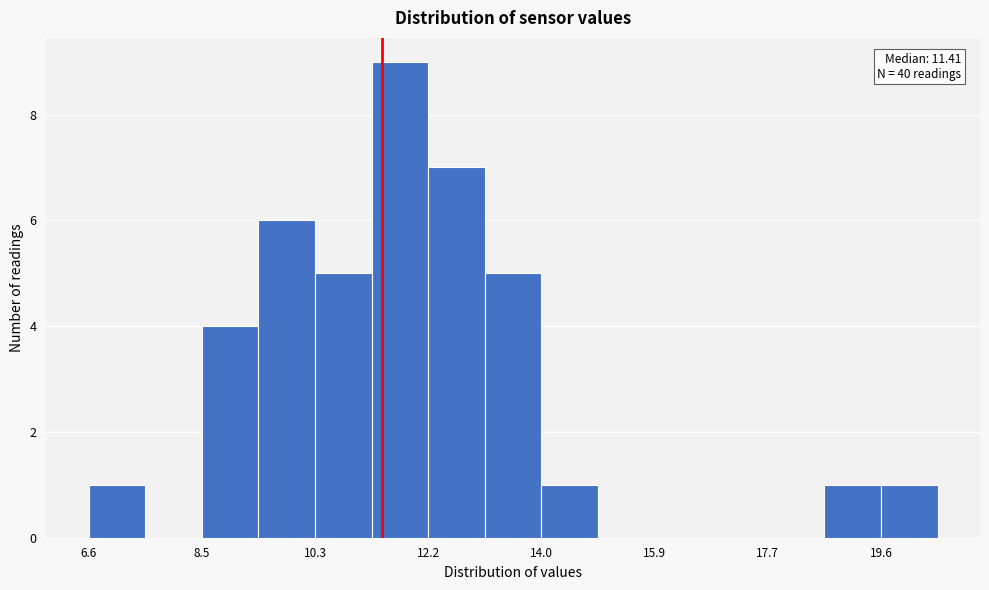

Over which range of the x-axis is the bar tallest?

11.2 to 12.2